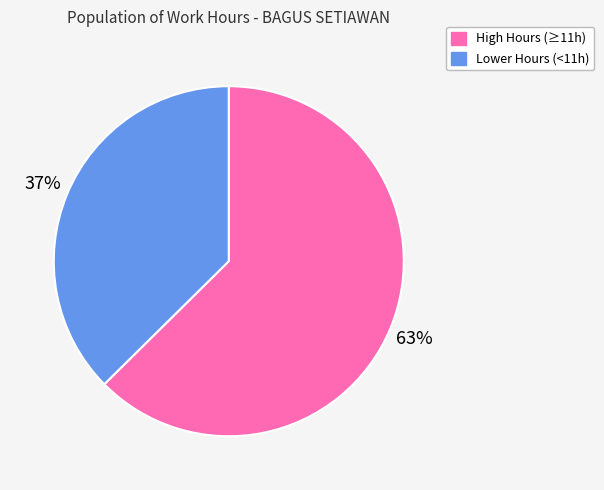

To the nearest percent, what is the average slice percentage?

50%